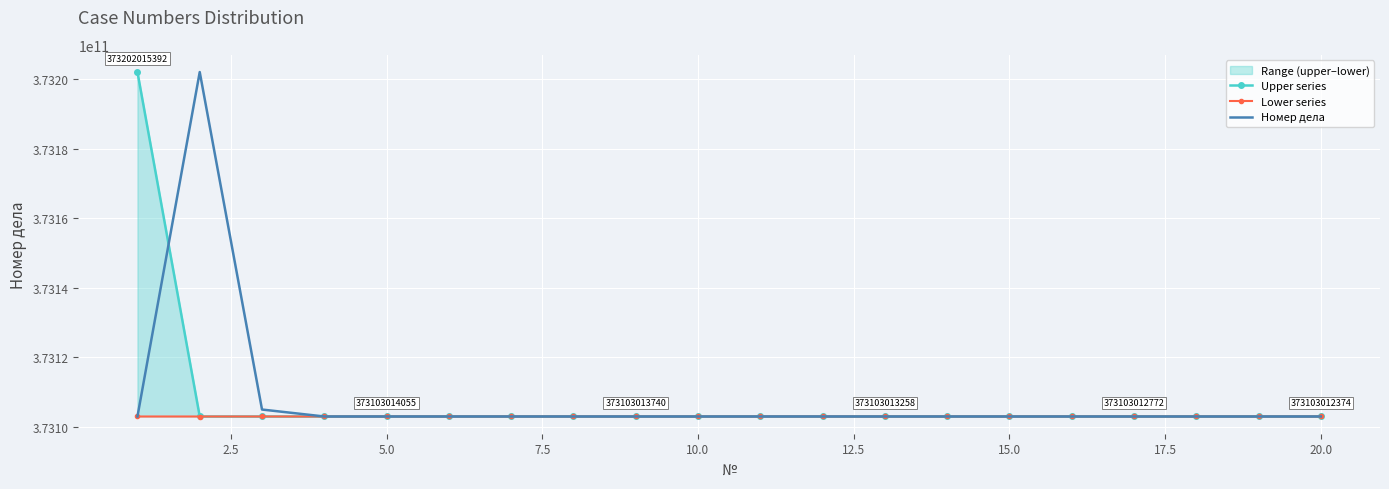

List the series in order of their peak value, lowest first.

Lower series, Номер дела, Upper series